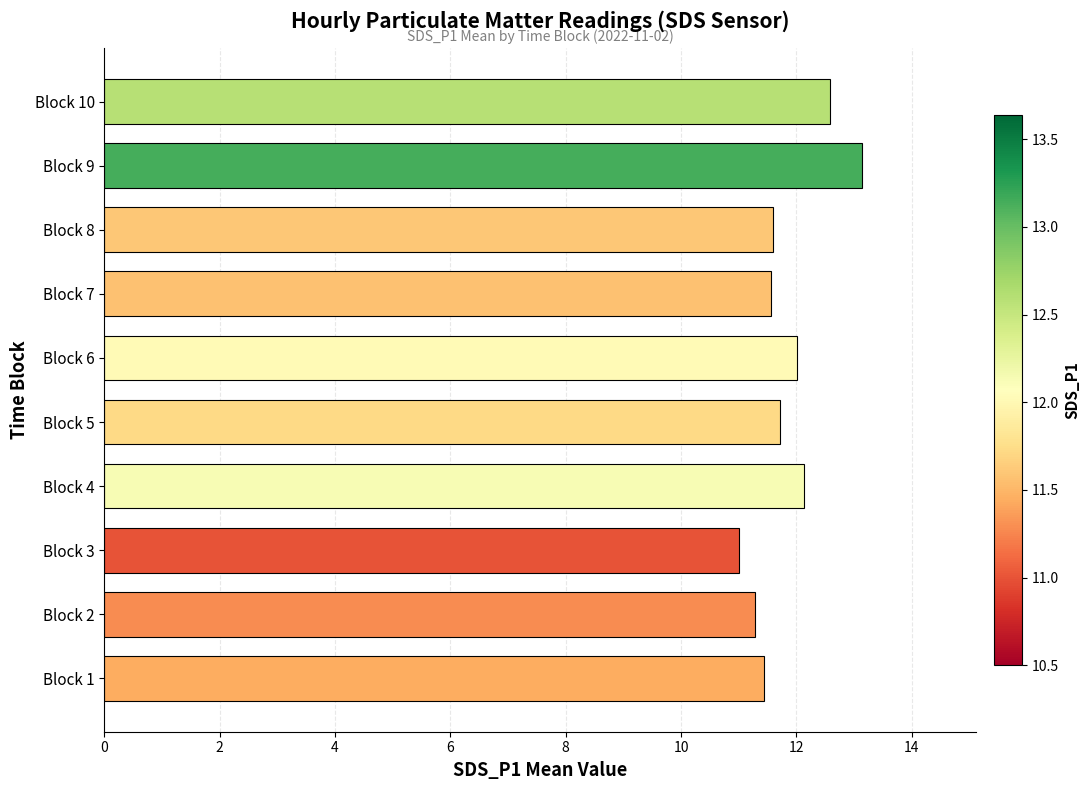

What is the greatest value displayed?

13.1